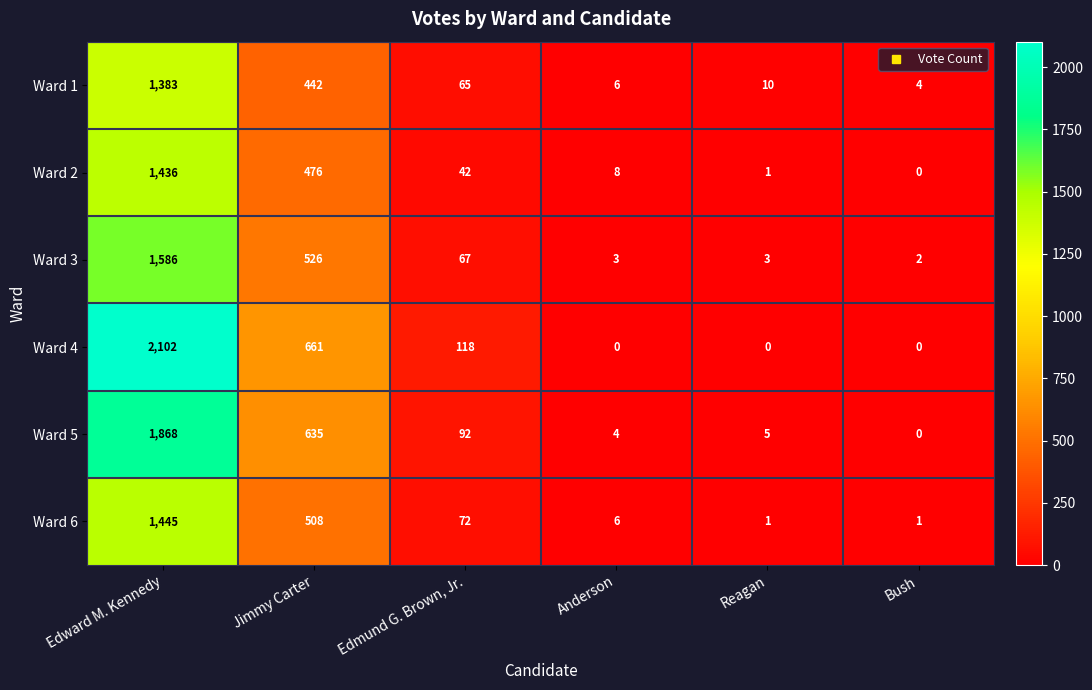

Rank the series by their maximum value, from lowest to highest.

Ward 1, Ward 2, Ward 6, Ward 3, Ward 5, Ward 4